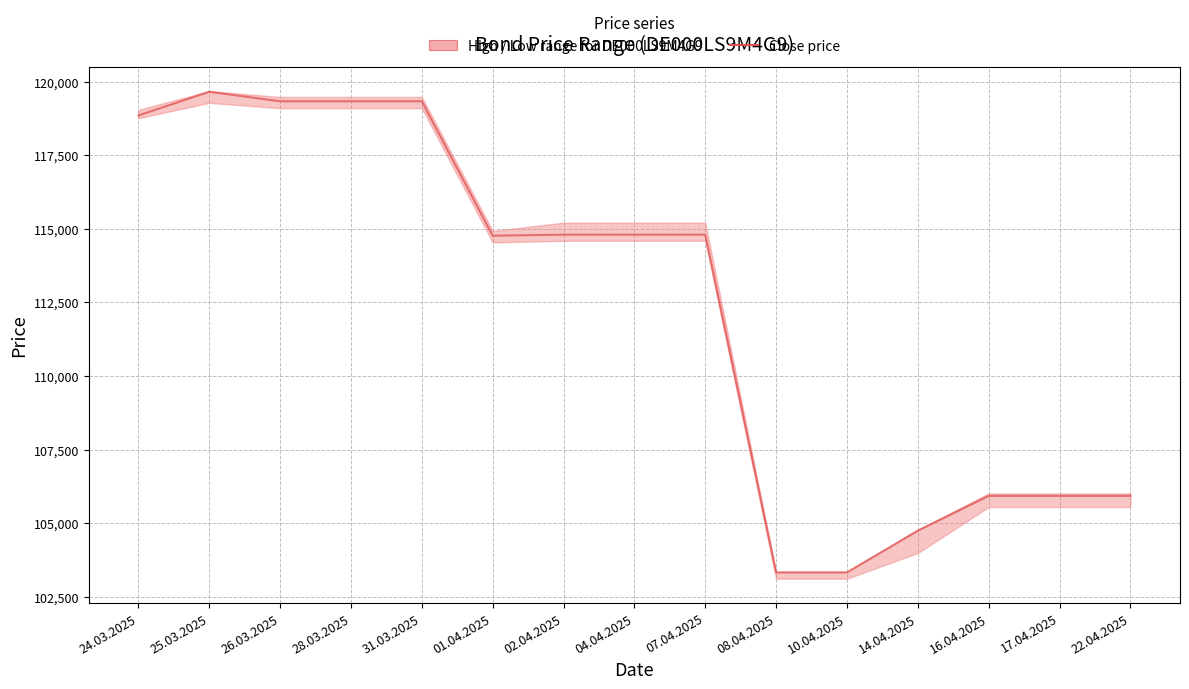

Reading right to left, what are all the values shown in this chart?

105930	105930	105930	104748	103333	103333	114800	114800	114800	114765	119330	119330	119330	119653	118848